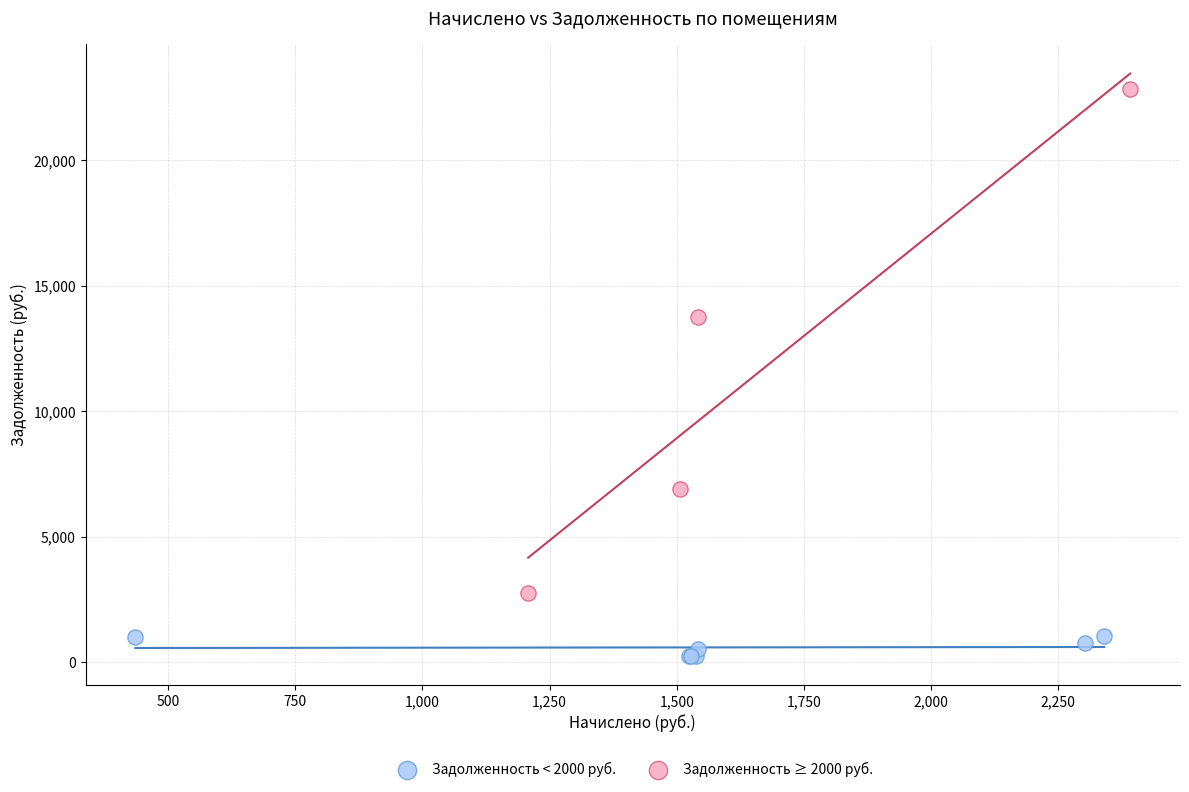

Which series has the widest spread of Y values?

Задолженность ≥ 2000 руб.